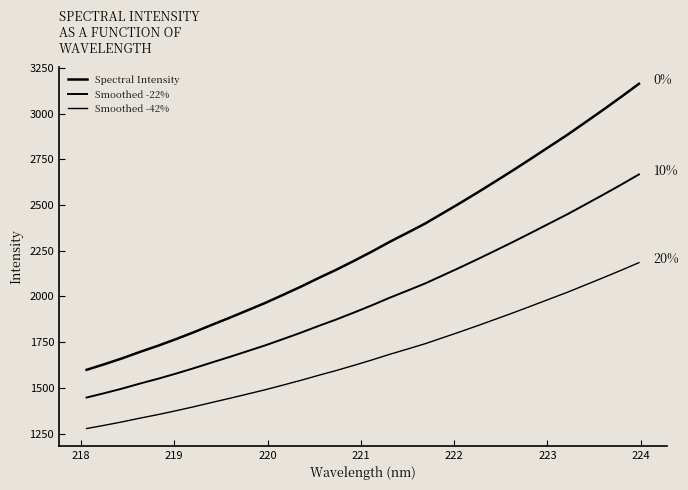

Which series has the widest spread of values?

Spectral Intensity